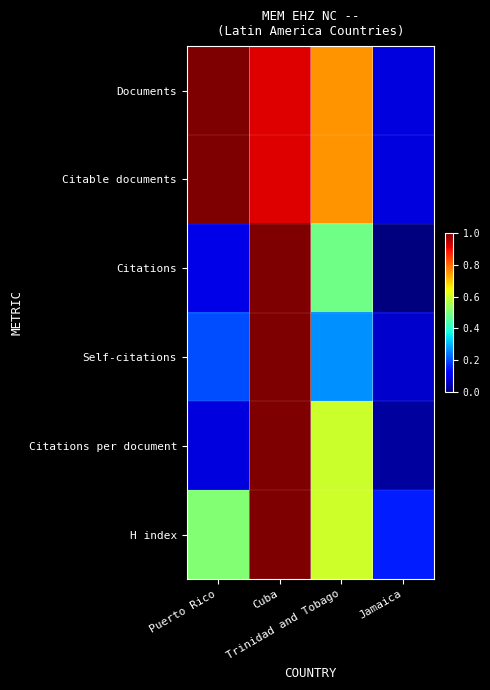

Which label corresponds to the smallest value in the chart?

Jamaica